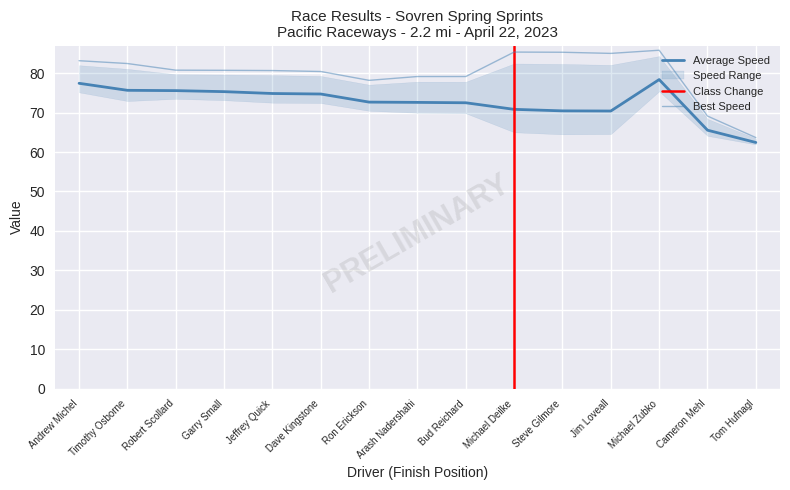

What is the value of the Best Lap time point at the 14th from the left?

69.1